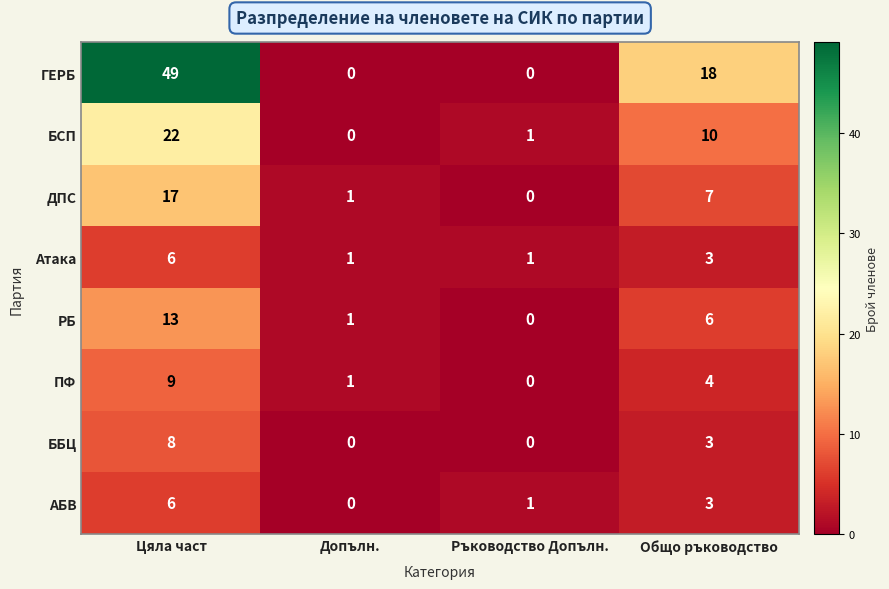

What is the total value across all series at Общо ръководство?

54